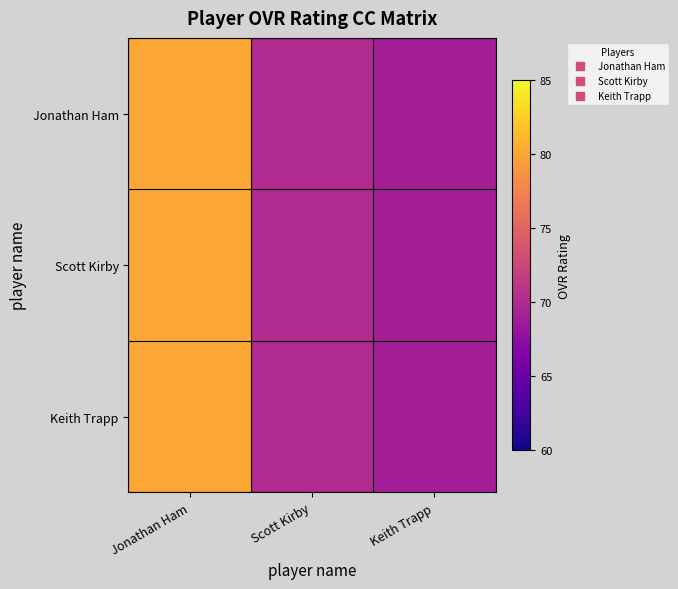

Reading left to right, extract all data points from this chart.

Jonathan Ham: Jonathan Ham=80	Scott Kirby=70	Keith Trapp=69
Scott Kirby: Jonathan Ham=80	Scott Kirby=70	Keith Trapp=69
Keith Trapp: Jonathan Ham=80	Scott Kirby=70	Keith Trapp=69